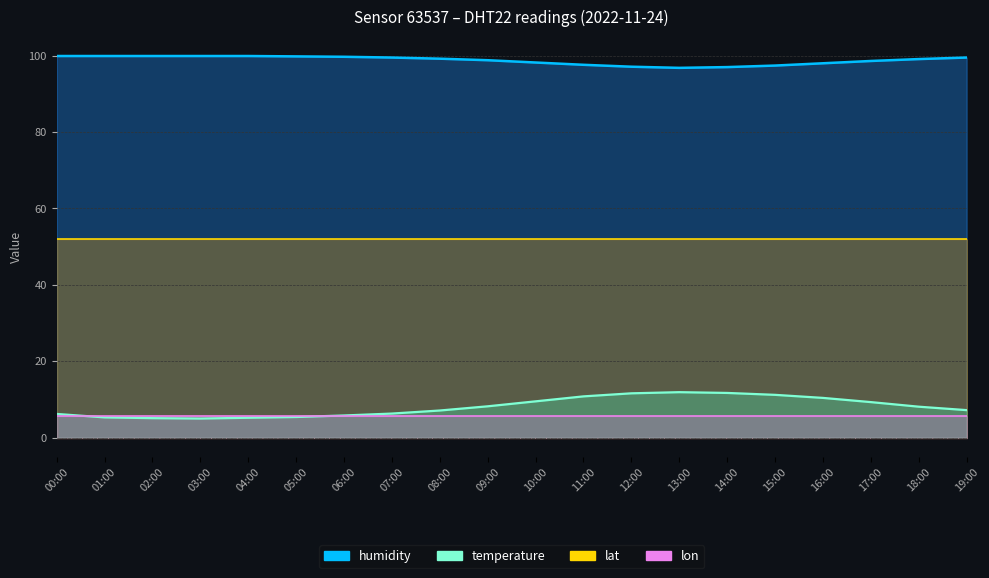

How many data points in humidity are above 99?

11